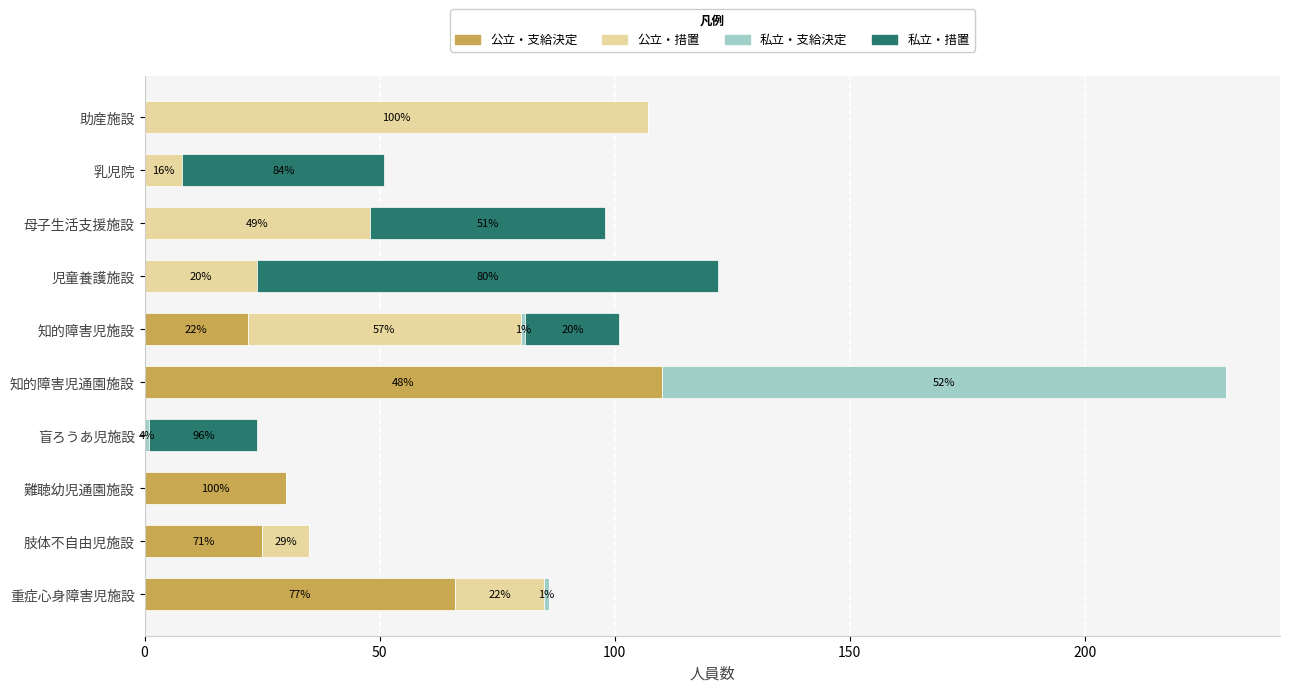

What are all the series names shown in the legend?

公立・支給決定, 公立・措置, 私立・支給決定, 私立・措置